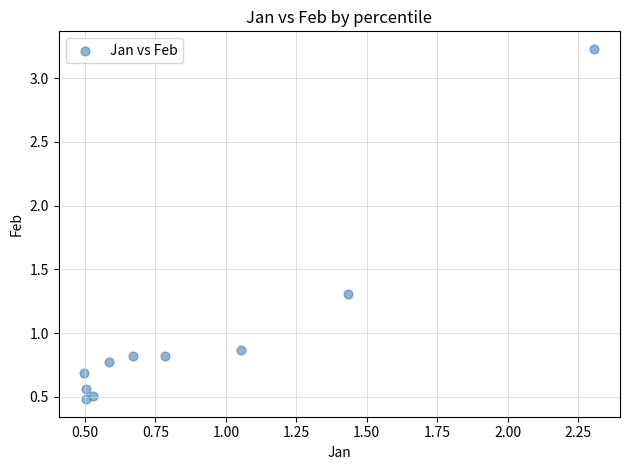

What is the range of X values (max minus min)?

1.8